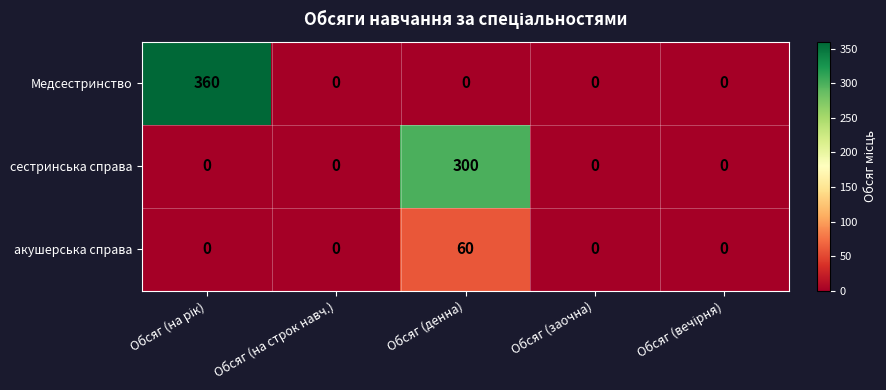

How many values in the сестринська справа series exceed 0?

1